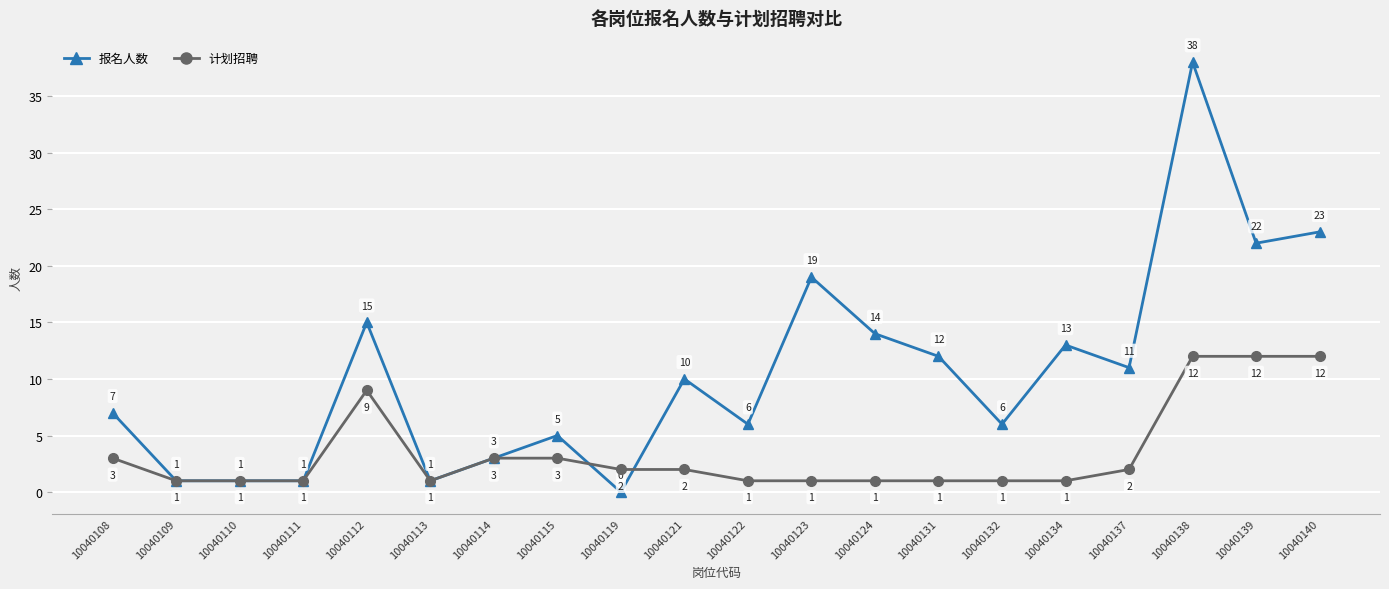

What is the difference between the maximum and minimum values in the 报名人数 series?

38